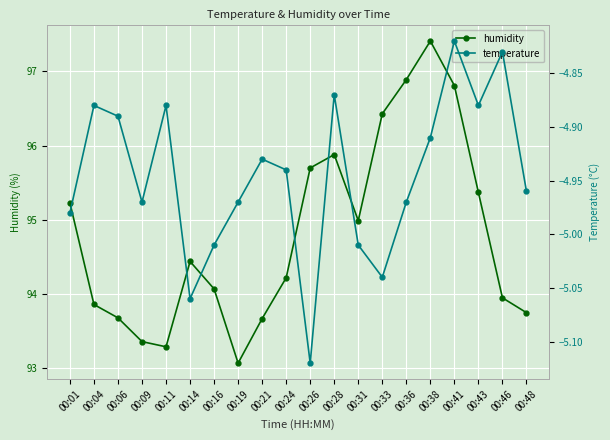

True or false: temperature has a value of -7.8 at 00:43.

False